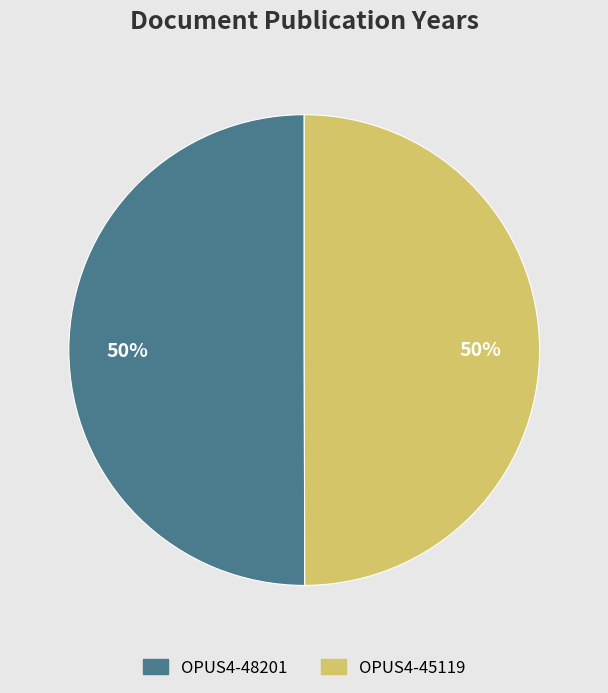

What percentage is the OPUS4-48201 slice, to the nearest percent?

50%